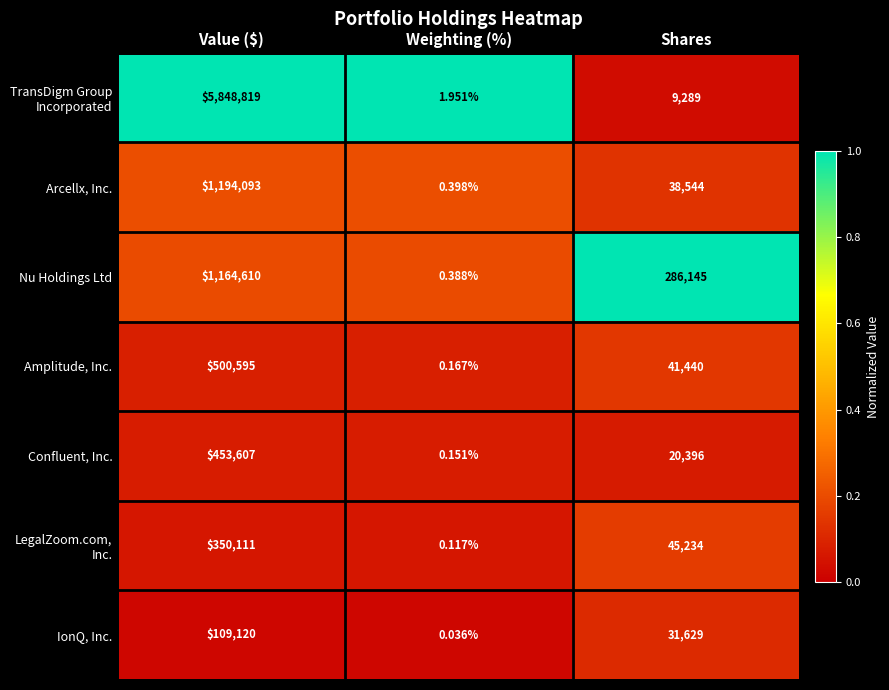

What is the maximum value shown in the chart?

5848819.0